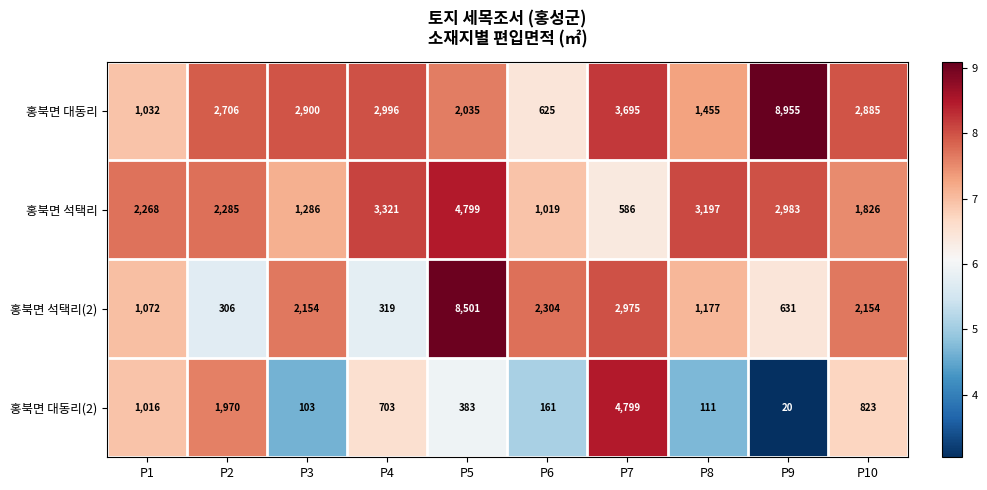

At P7, list the series in order from largest to smallest.

홍북면 대동리(2), 홍북면 대동리, 홍북면 석택리(2), 홍북면 석택리